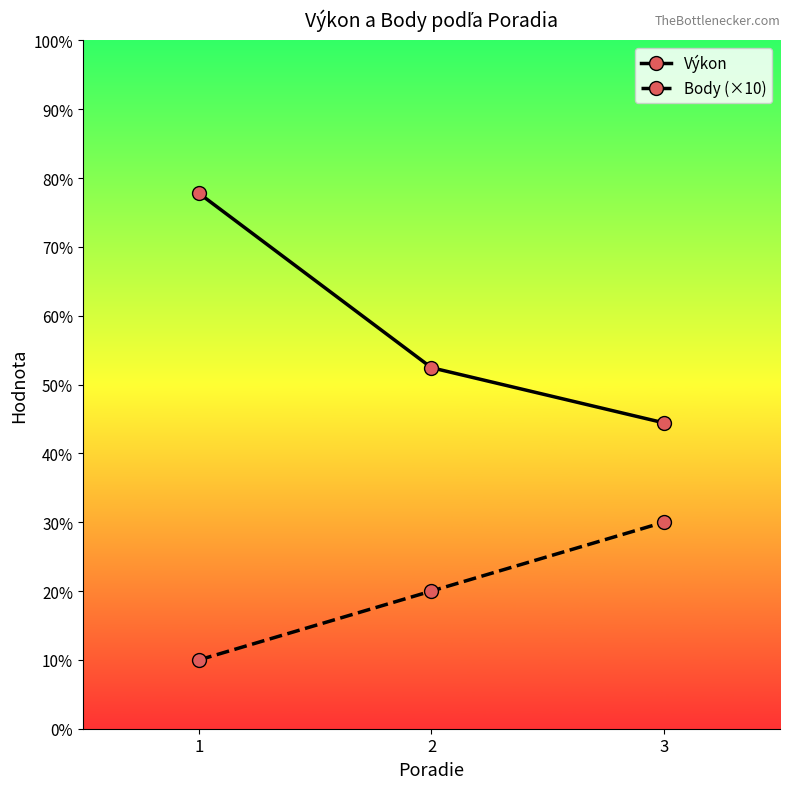

What is the value of the Body (×10) point at the 3rd from the left?

30.0